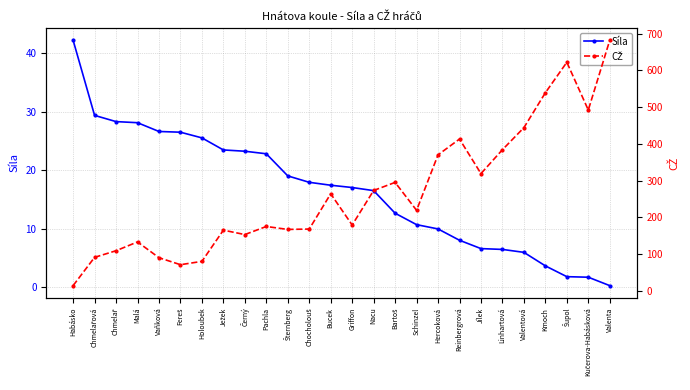

Between Reinbergrová and Pachla, which is larger?

Pachla